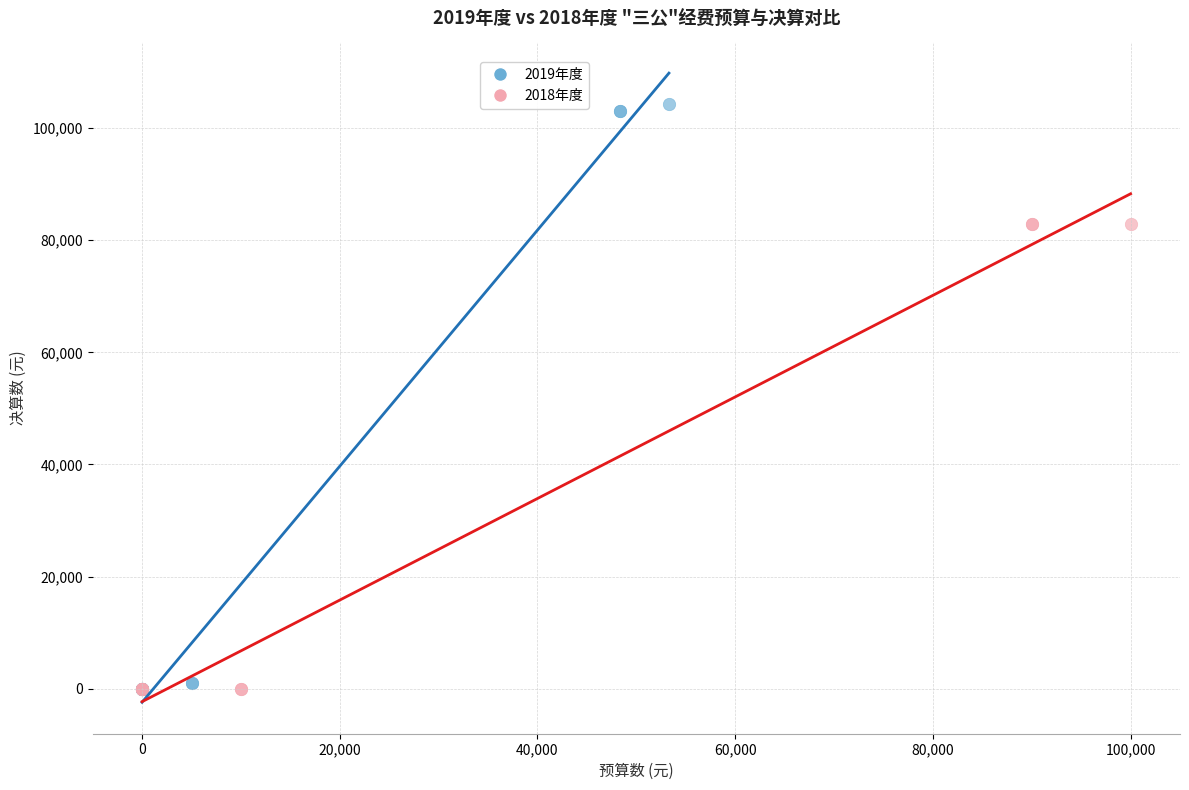

Which series reaches the maximum Y coordinate?

2019年度